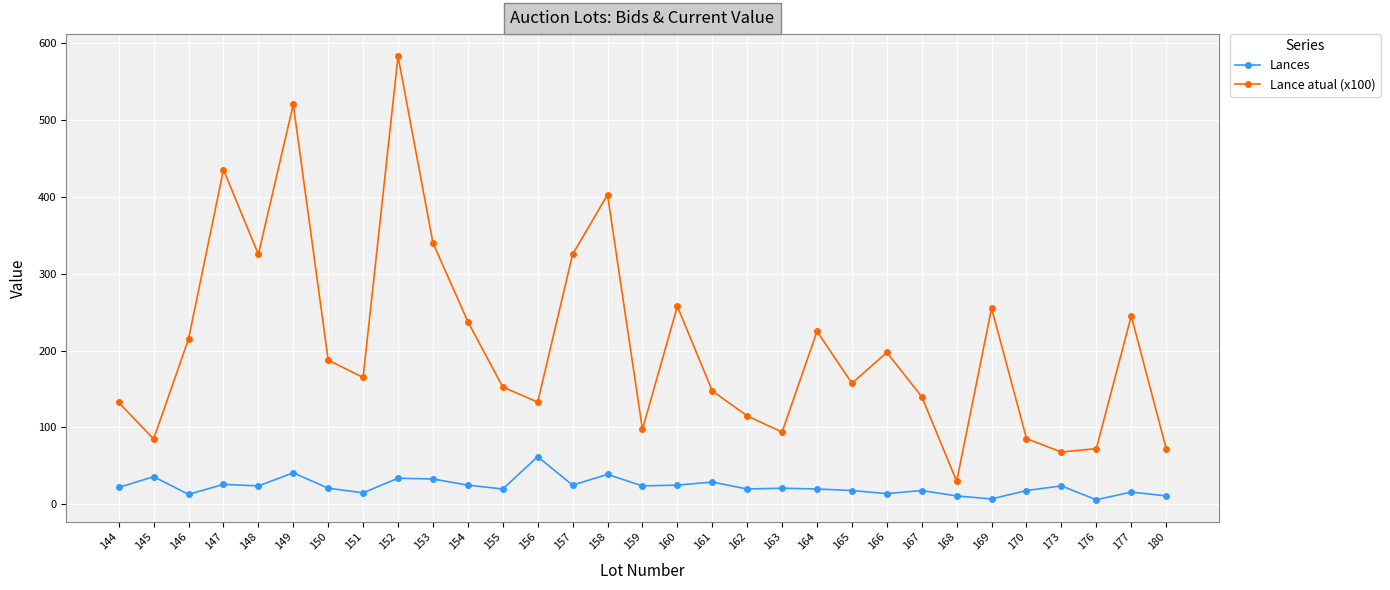

The Lances series shows 7.0 at 169. True or false?

True